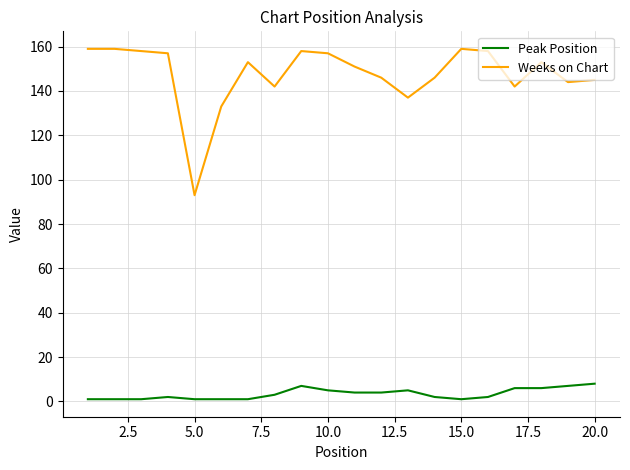

What is the difference between the maximum and minimum values in the Peak Position series?

7